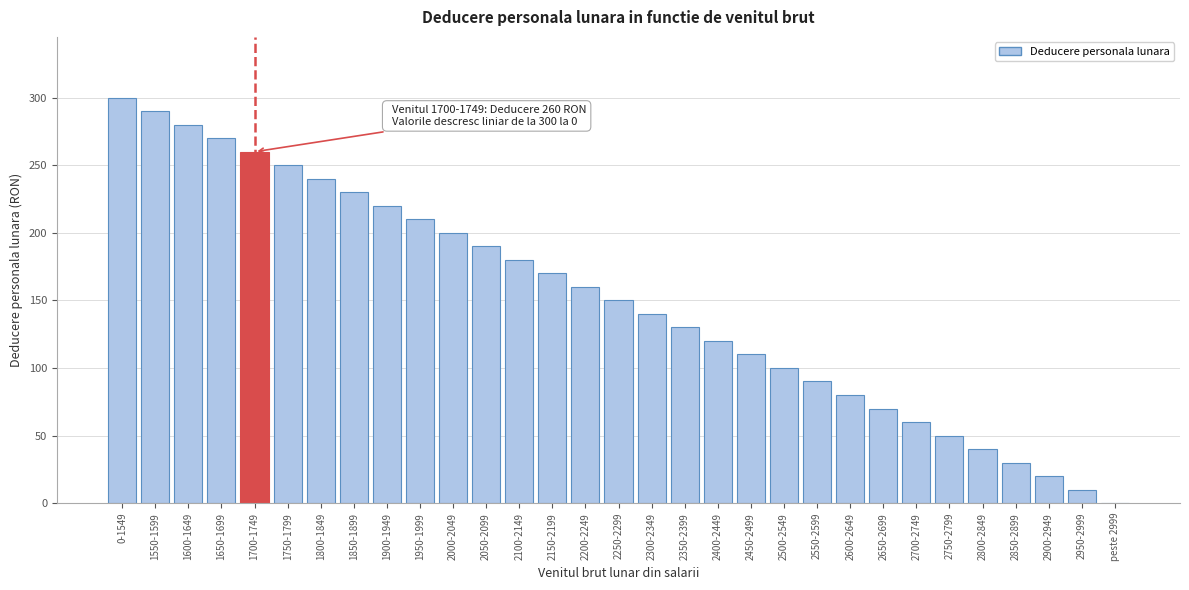

True or false: the data shows 101 at 2700-2749.

False